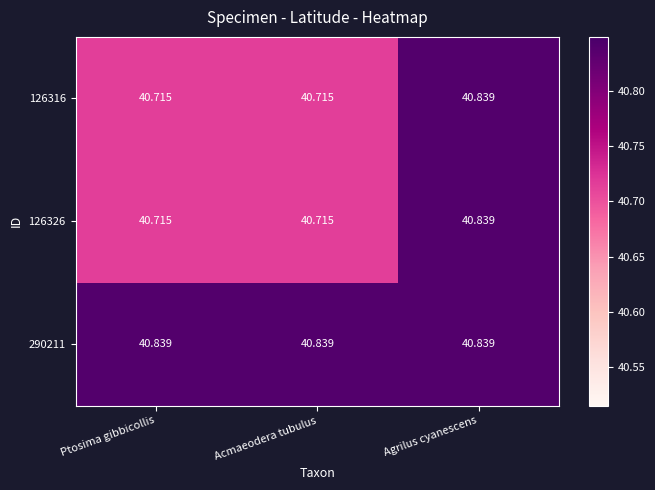

At which category is the sum across all series the highest?

Agrilus cyanescens